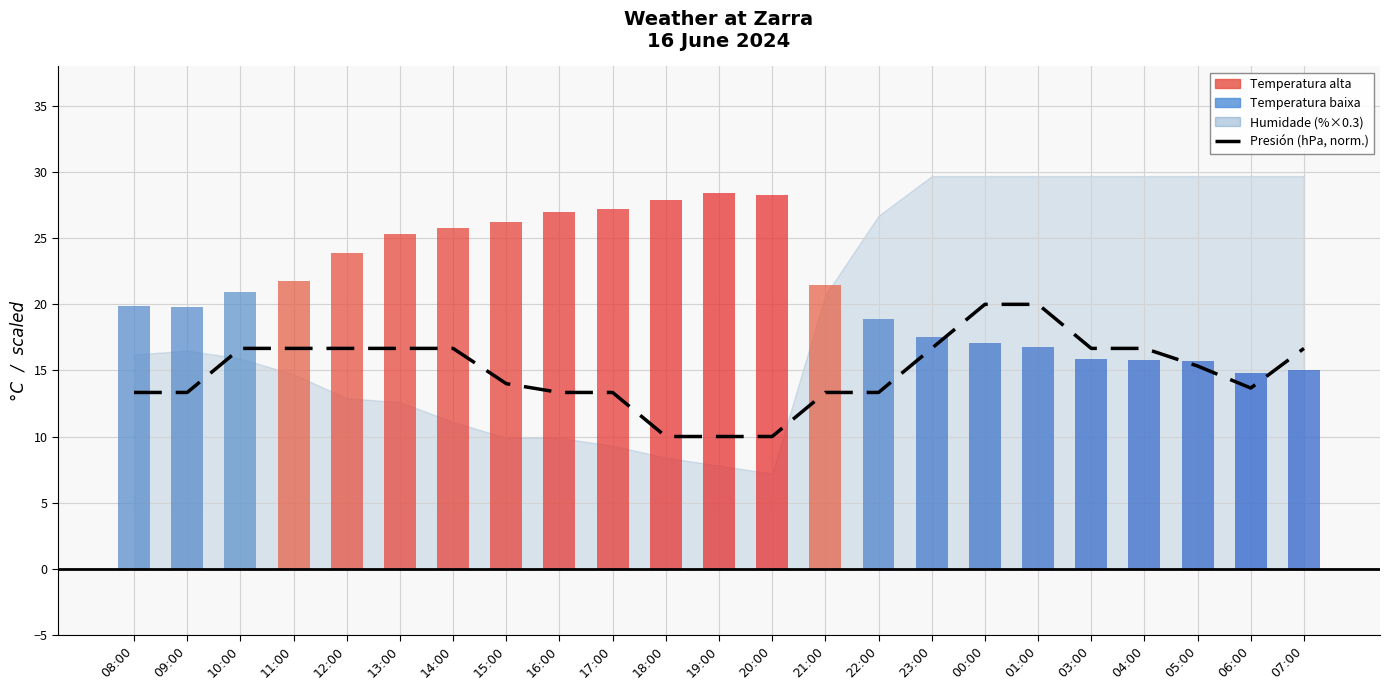

Which label corresponds to the largest value in the chart?

19:00